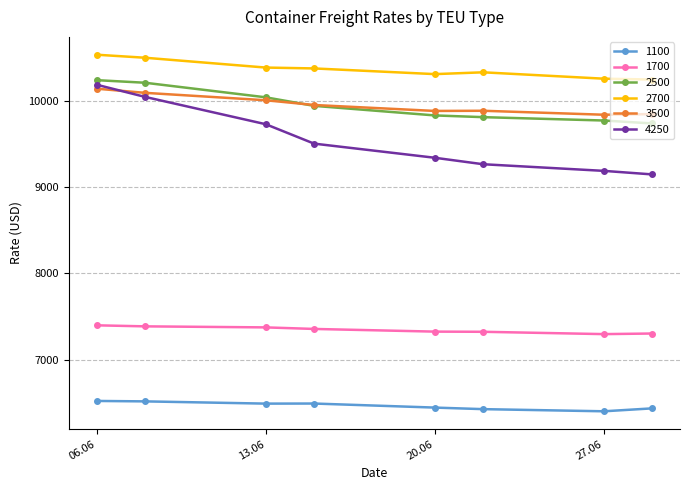

At how many categories does at least one series exceed 7145?

8